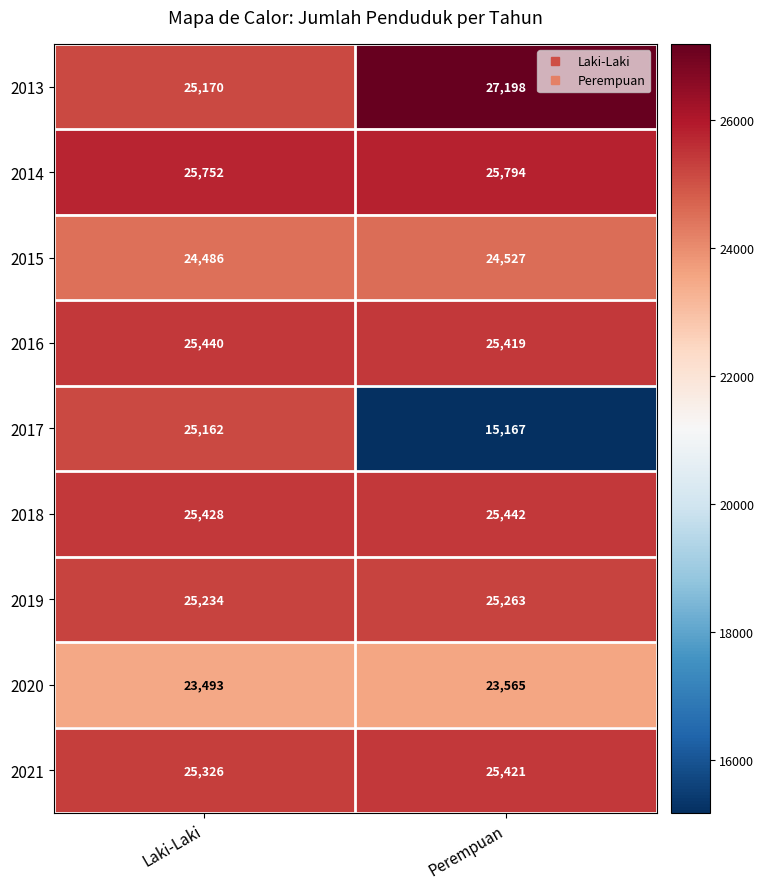

The 2013 series shows 27198 at Perempuan. True or false?

True